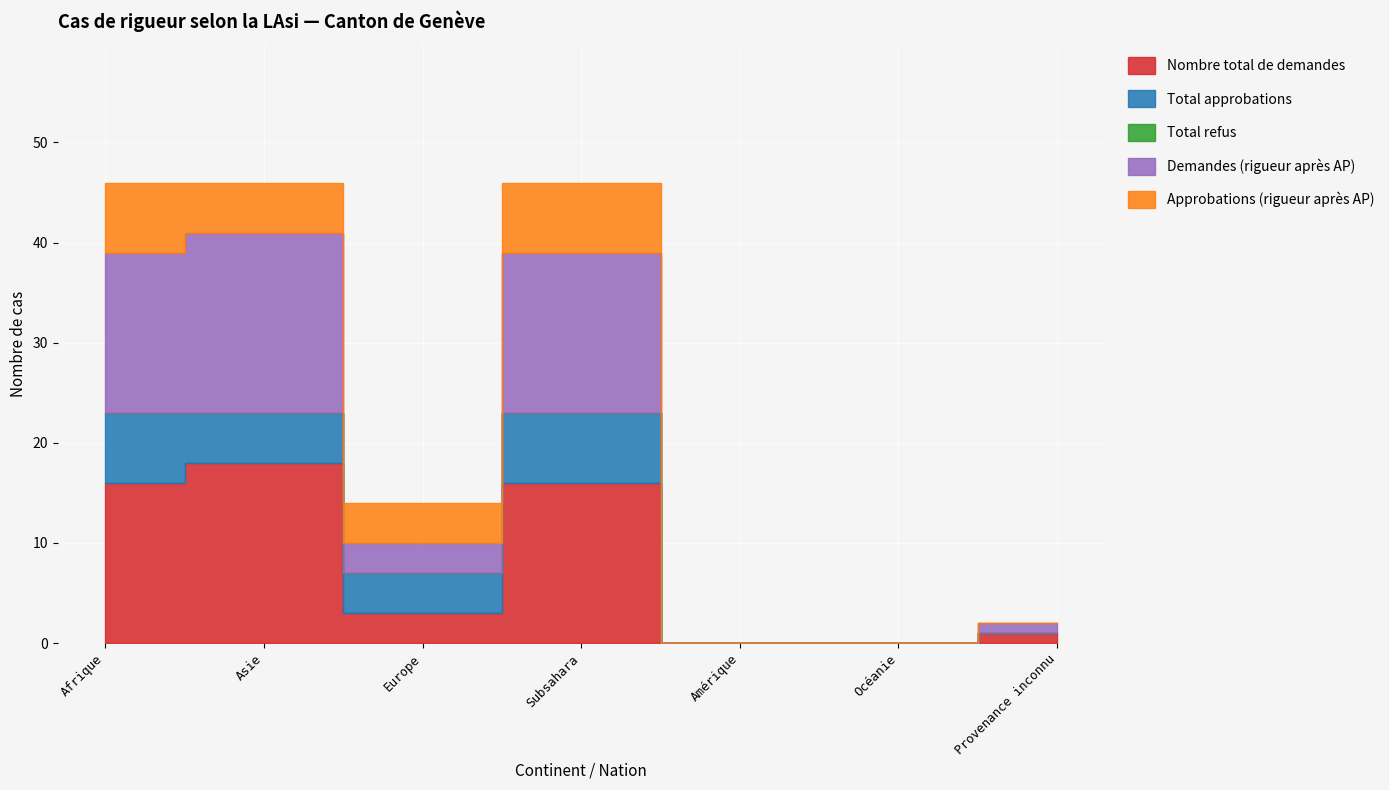

Between Subsahara and Provenance inconnu, which is larger?

Subsahara